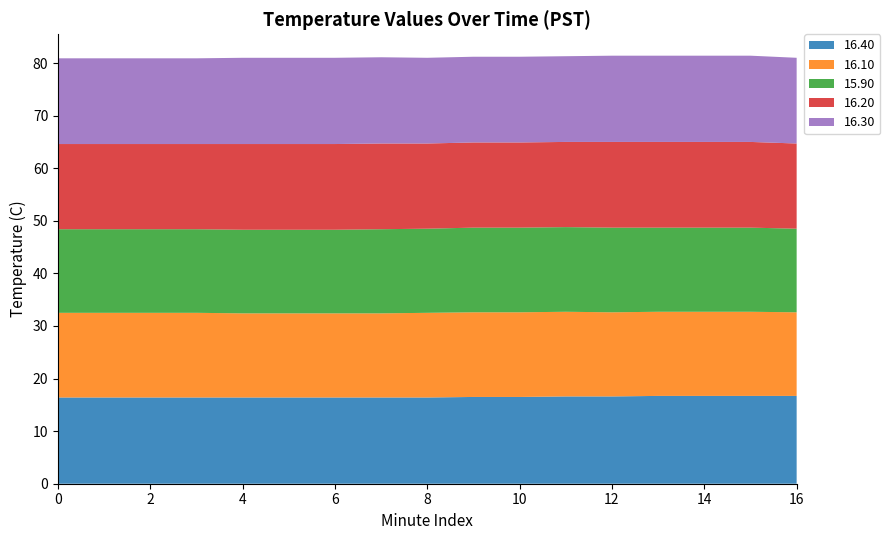

Reading left to right, transcribe all the data shown in this chart.

16.40: 16.4	16.4	16.4	16.4	16.4	16.4	16.4	16.4	16.4	16.5	16.5	16.6	16.6	16.7	16.7	16.7	16.7
16.10: 16.1	16.1	16.1	16.1	16.0	16.0	16.0	16.0	16.1	16.1	16.1	16.1	16.0	16.0	16.0	16.0	15.9
15.90: 15.9	15.9	15.9	15.9	15.9	15.9	15.9	16.0	16.0	16.1	16.1	16.1	16.1	16.0	16.0	16.0	15.9
16.20: 16.2	16.2	16.2	16.2	16.3	16.3	16.3	16.3	16.2	16.2	16.2	16.2	16.3	16.3	16.3	16.3	16.2
16.30: 16.3	16.3	16.3	16.3	16.4	16.4	16.4	16.4	16.3	16.3	16.3	16.3	16.4	16.4	16.4	16.4	16.3